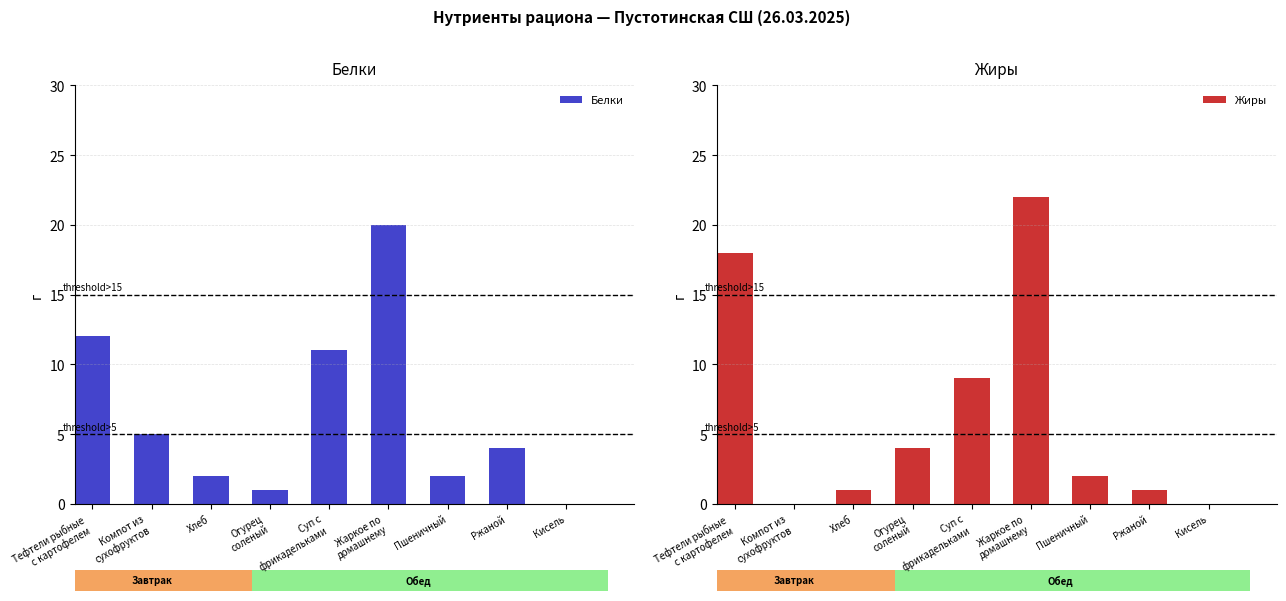

What are all the series names shown in the legend?

Белки, Жиры